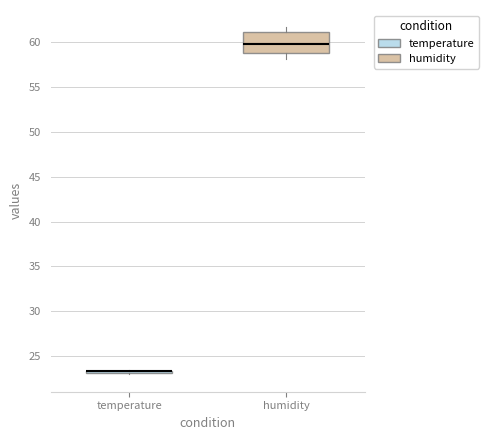

Where is the upper edge of the box for temperature on the y-axis? The values are not printed on the chart, so give them approximately, as read against the axis.

23.5